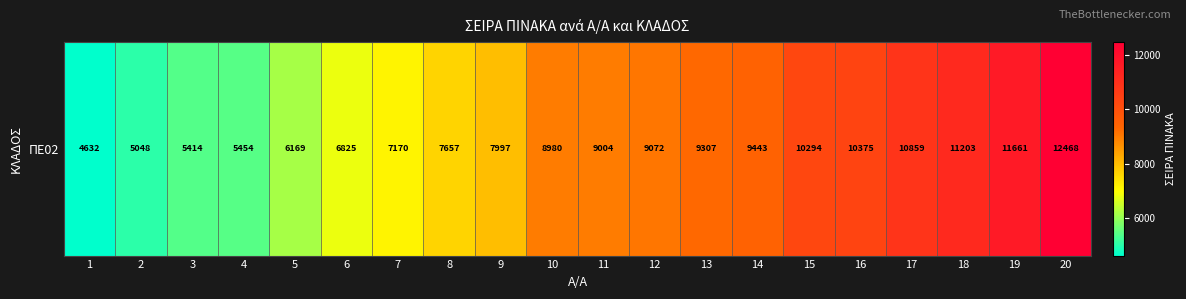

Which label corresponds to the largest value in the chart?

20